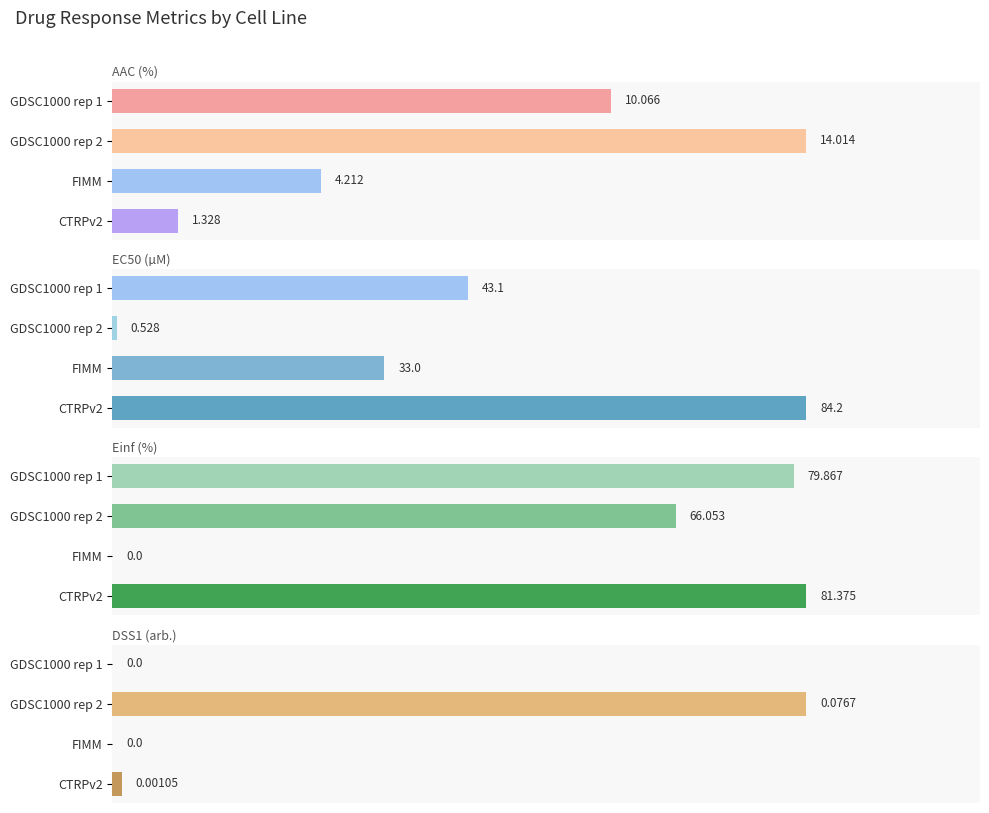

How many distinct data groups are displayed?

4